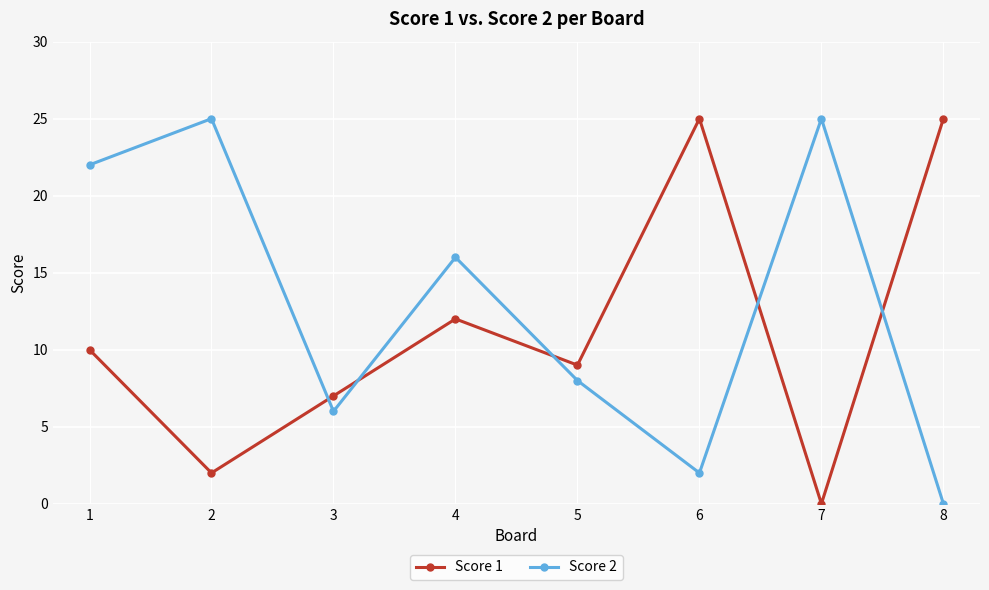

Reading left to right, list all the values displayed in this chart.

Score 1: 1=10	2=2	3=7	4=12	5=9	6=25	7=0	8=25
Score 2: 1=22	2=25	3=6	4=16	5=8	6=2	7=25	8=0